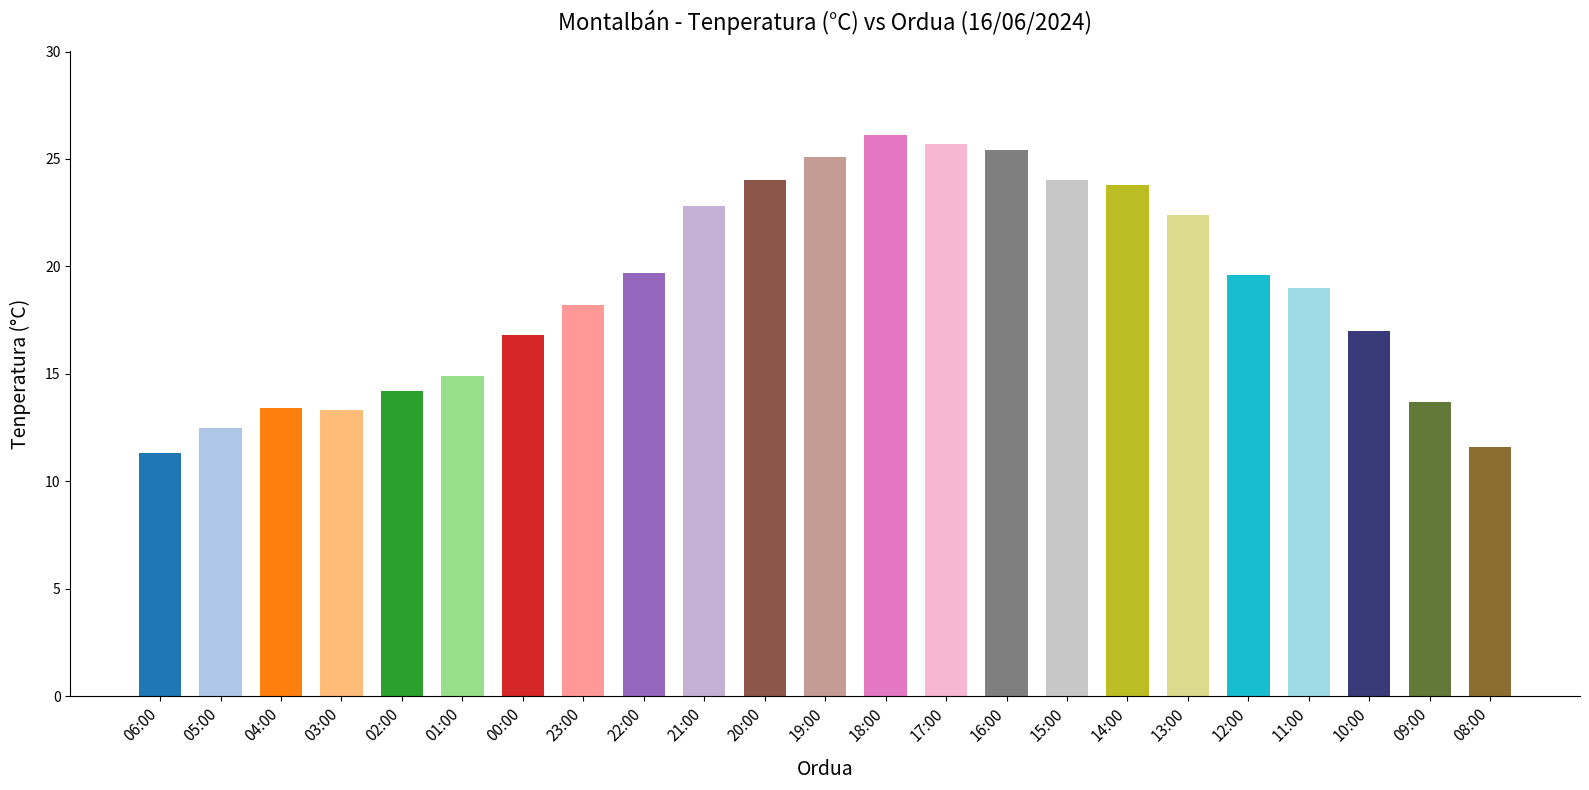

The value at 02:00 is 14.2. True or false?

True